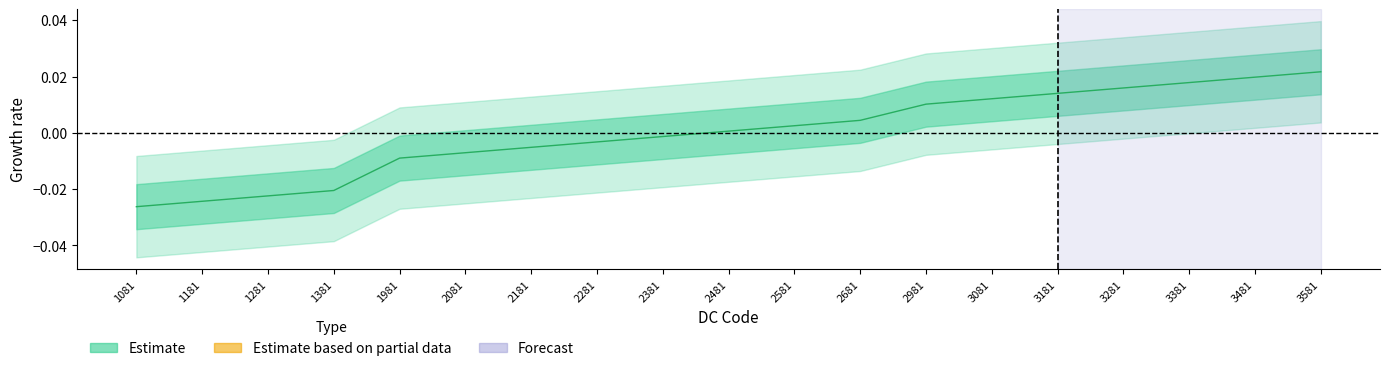

True or false: the data has more than 1 interior local peaks.

False